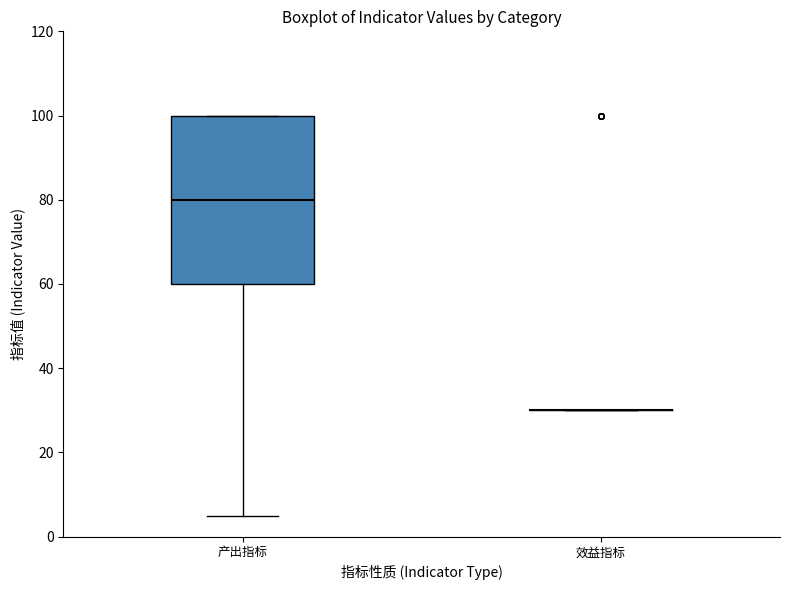

Reading left to right, read every box against the y-axis: the position of its median line, the range the box covers, and the ends of its whiskers. The values are not printed on the chart, so give them approximately, as read against the axis.

产出指标: median 80, box 60 to 100, whiskers 6 to 100
效益指标: box collapsed to a line at 30, whiskers 30 to 30